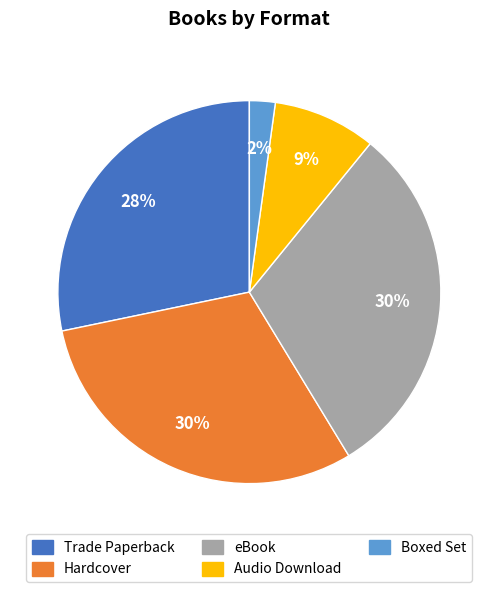

Count the number of slices in the pie.

5